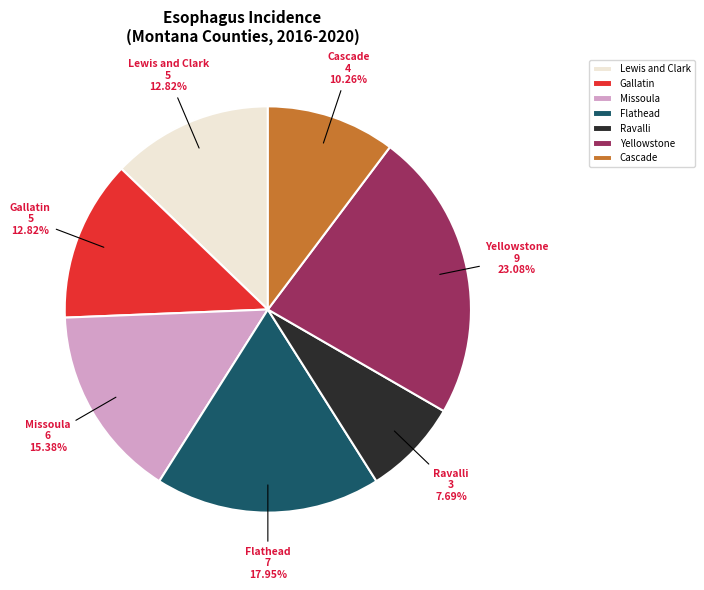

What is the ratio of the value at Cascade to the value at Missoula?

0.7